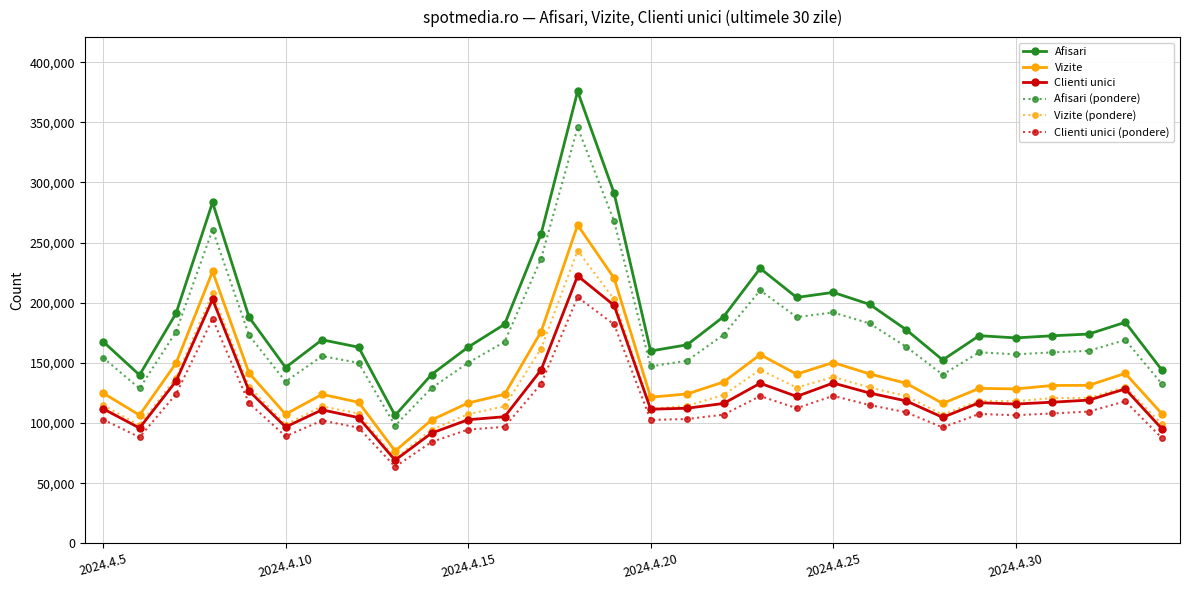

What is the value of the Vizite (pondere) point at the 16th from the left?

111751.5